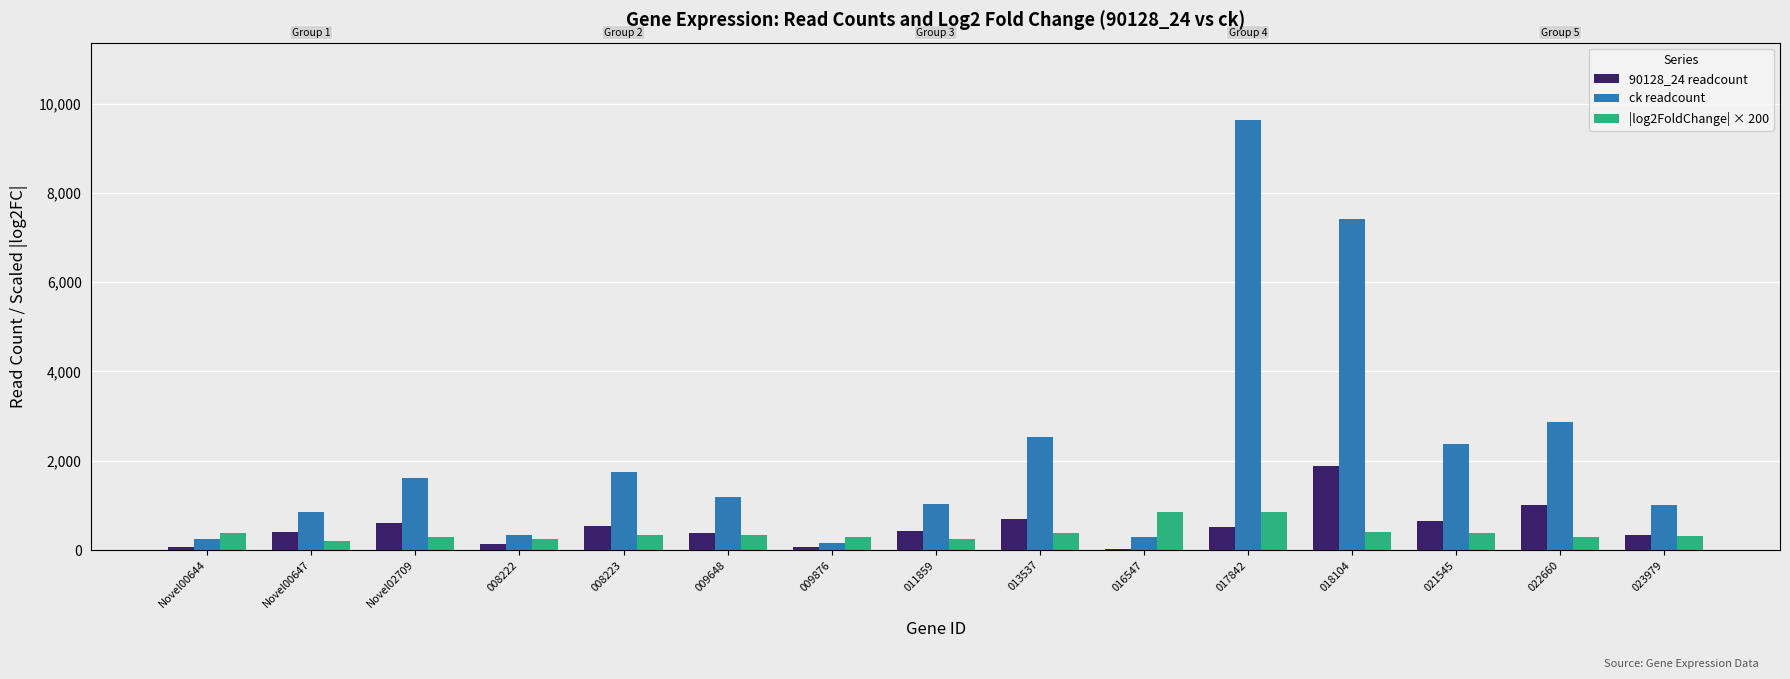

What is the value of the 90128_24 readcount bar at the 3rd from the left?

594.9